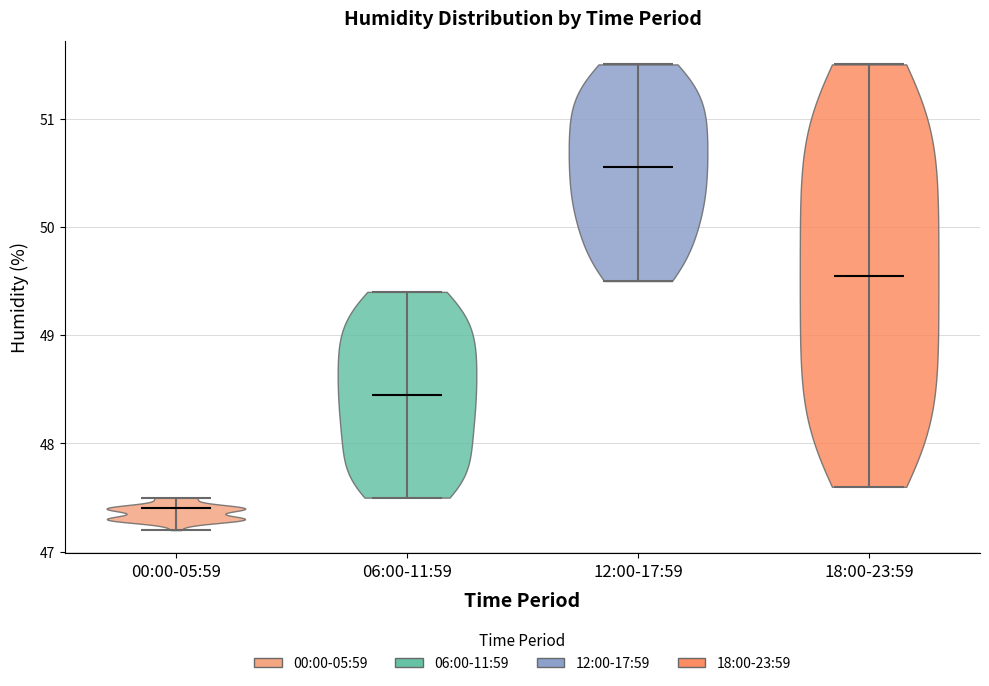

Reading left to right, read every violin against the y-axis: where its median line is, and the lowest and highest points it reaches. The values are not printed on the chart, so give them approximately, as read against the axis.

00:00-05:59: median line 47.4, lowest point 47.2, highest point 47.5
06:00-11:59: median line 48.5, lowest point 47.5, highest point 49.4
12:00-17:59: median line 50.6, lowest point 49.5, highest point 51.5
18:00-23:59: median line 49.6, lowest point 47.6, highest point 51.5